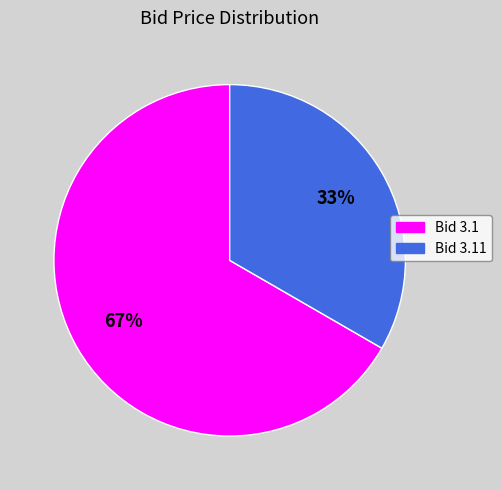

Is there any slice that represents more than half of the pie?

Yes